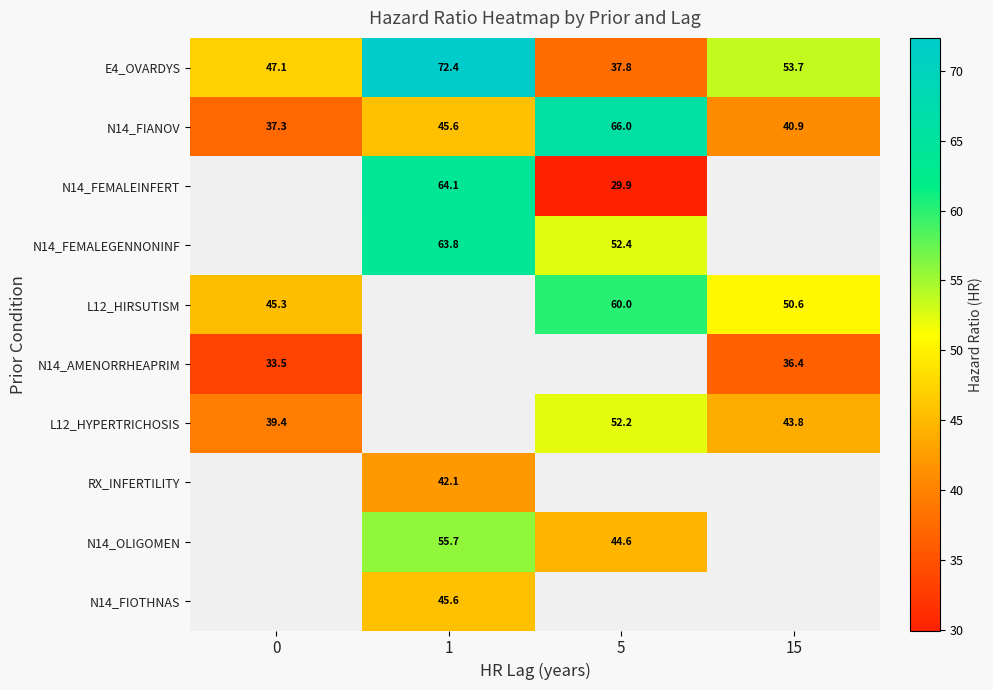

Is the value of L12_HIRSUTISM at 15 greater than the value of RX_INFERTILITY at 1?

Yes